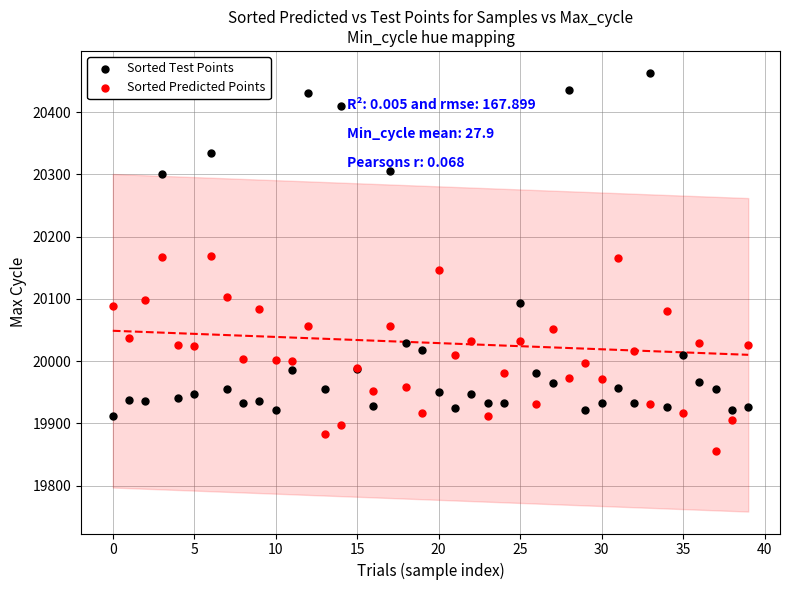

Which series has the widest spread of Y values?

Sorted Test Points